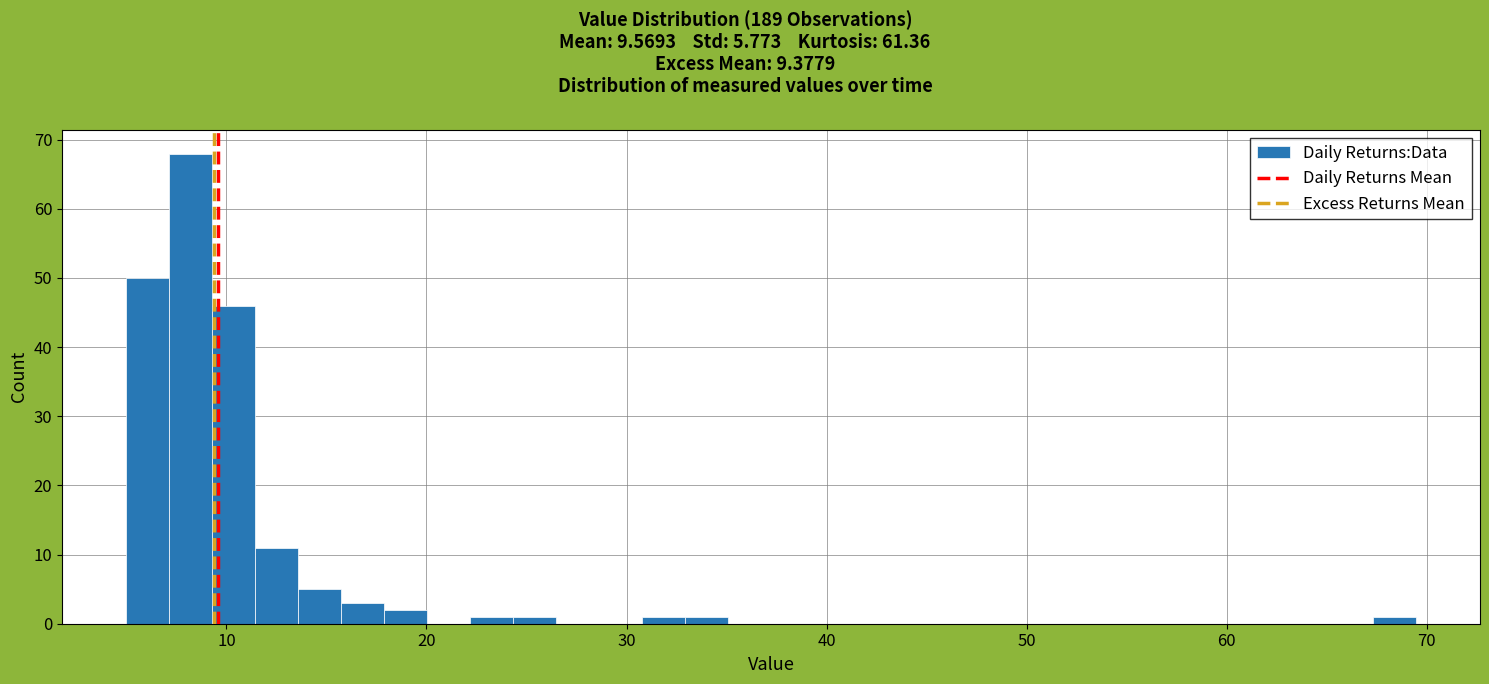

Read against the x-axis, roughly where is the centre of the tallest bar?

8